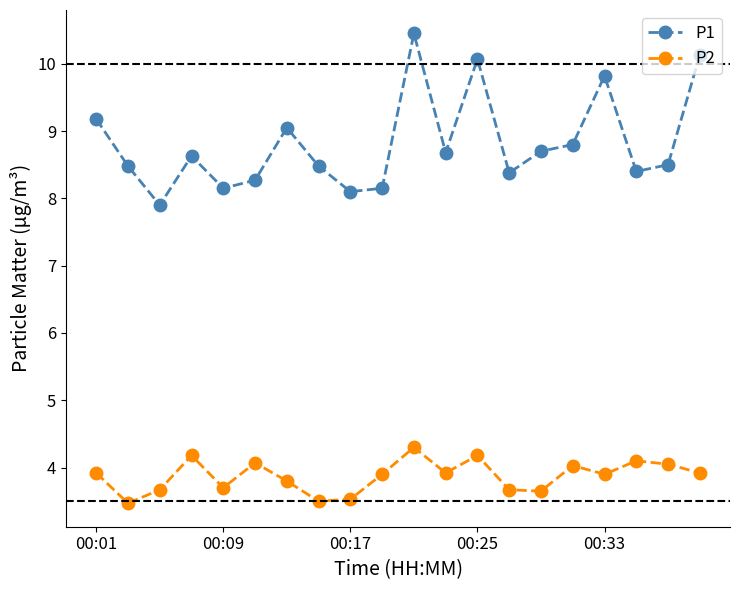

At how many categories does at least one series exceed 5?

20